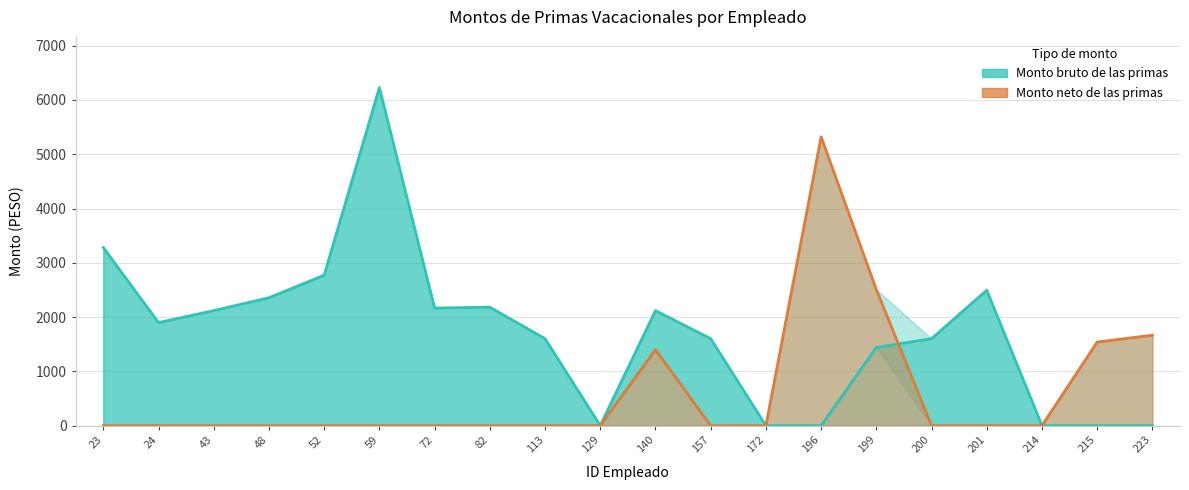

Rank the series at 140 from highest to lowest value.

Monto bruto de las primas, Monto neto de las primas